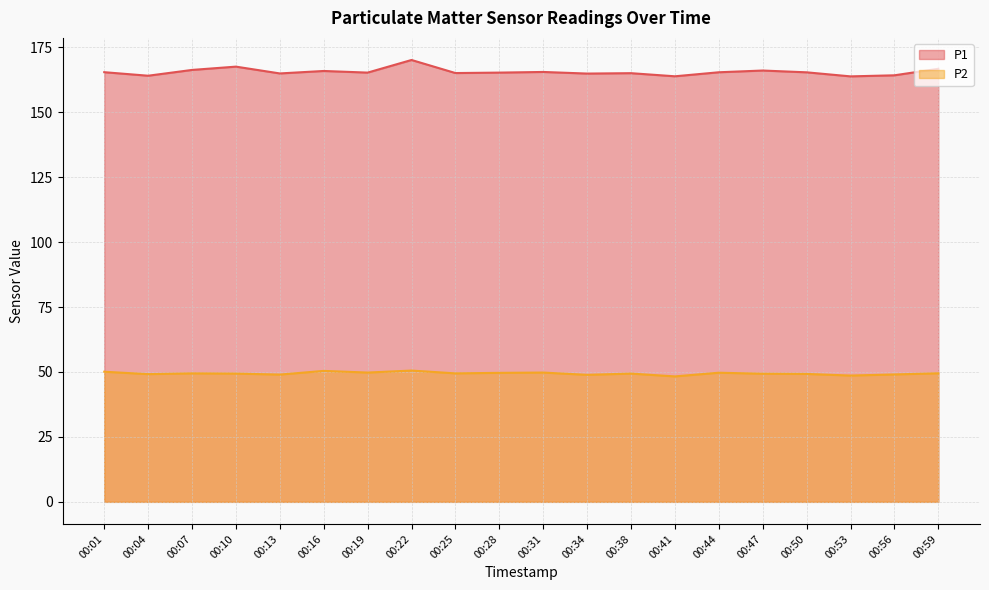

What is the value of the P2 point at the 2nd from the left?

49.2